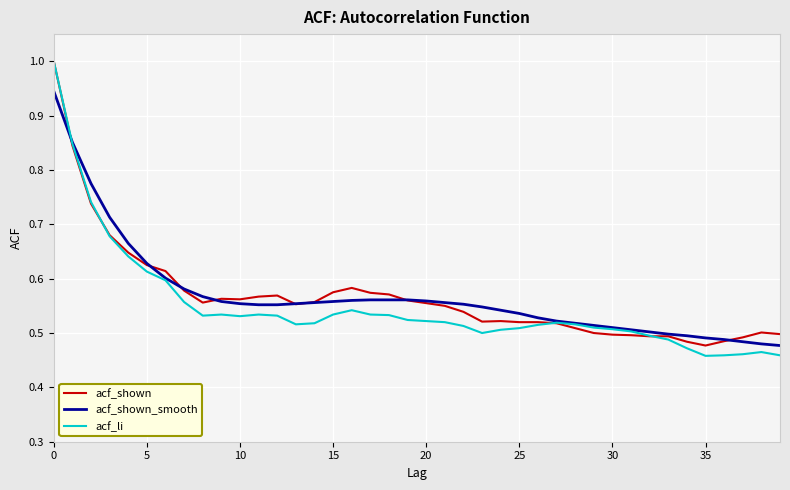

What is the highest value of the acf_li series?

1.0